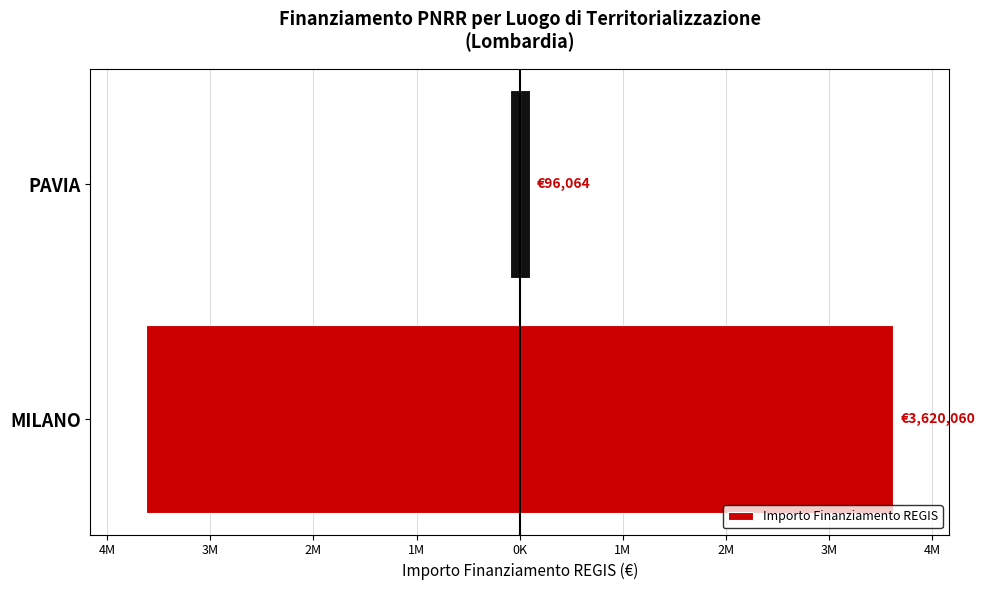

The value at PAVIA is -150225. True or false?

False